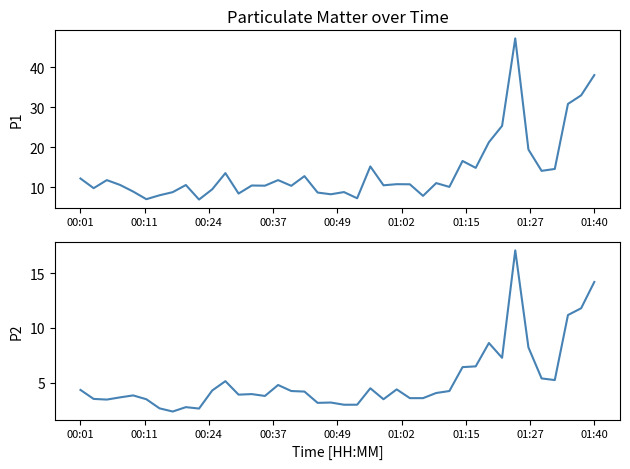

Count the number of data series in this chart.

2